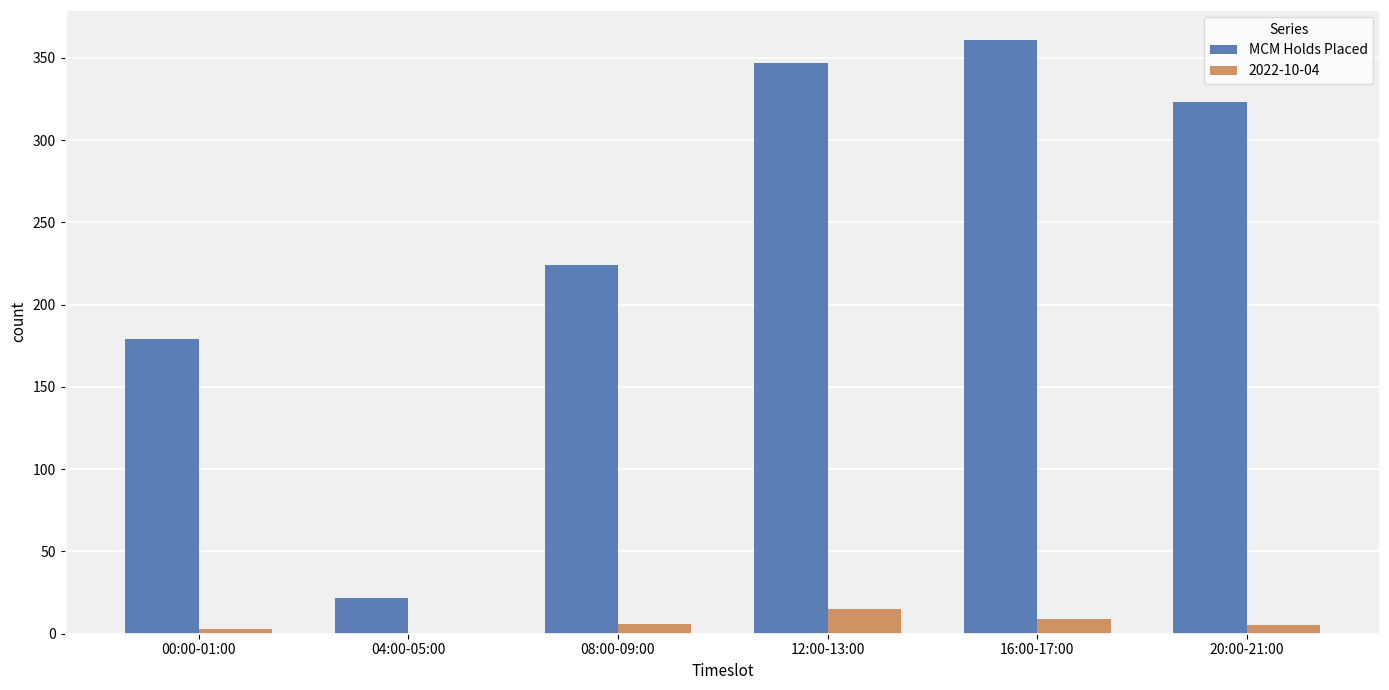

Which category has the highest value across all series?

16:00-17:00